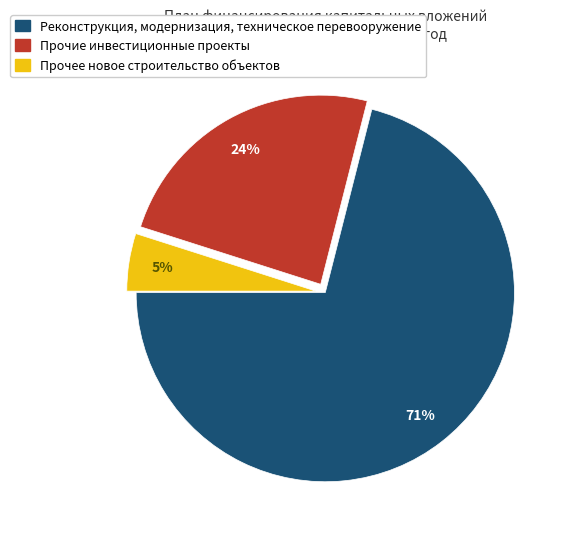

To the nearest percent, what is the difference between the Реконструкция, модернизация, техническое перевооружение and Прочее новое строительство объектов slice percentages?

66%